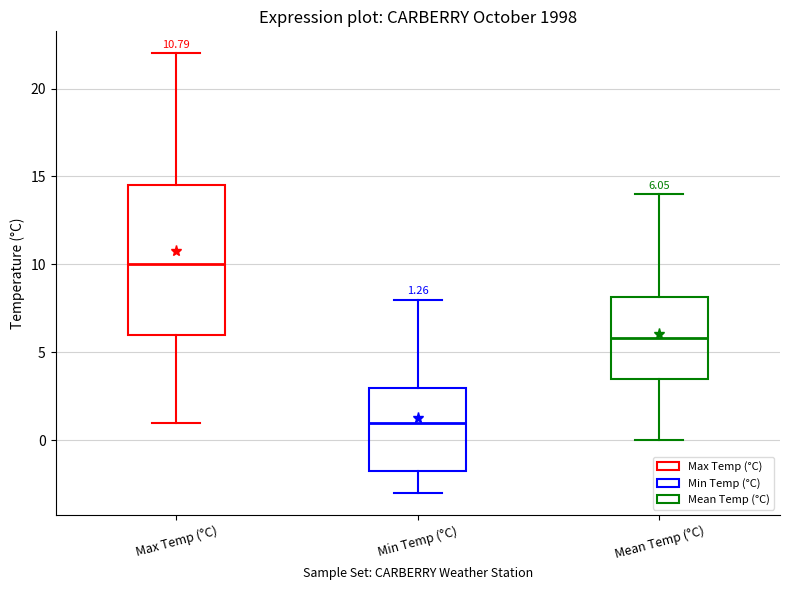

Which box has the lowest median line?

Min Temp (°C)